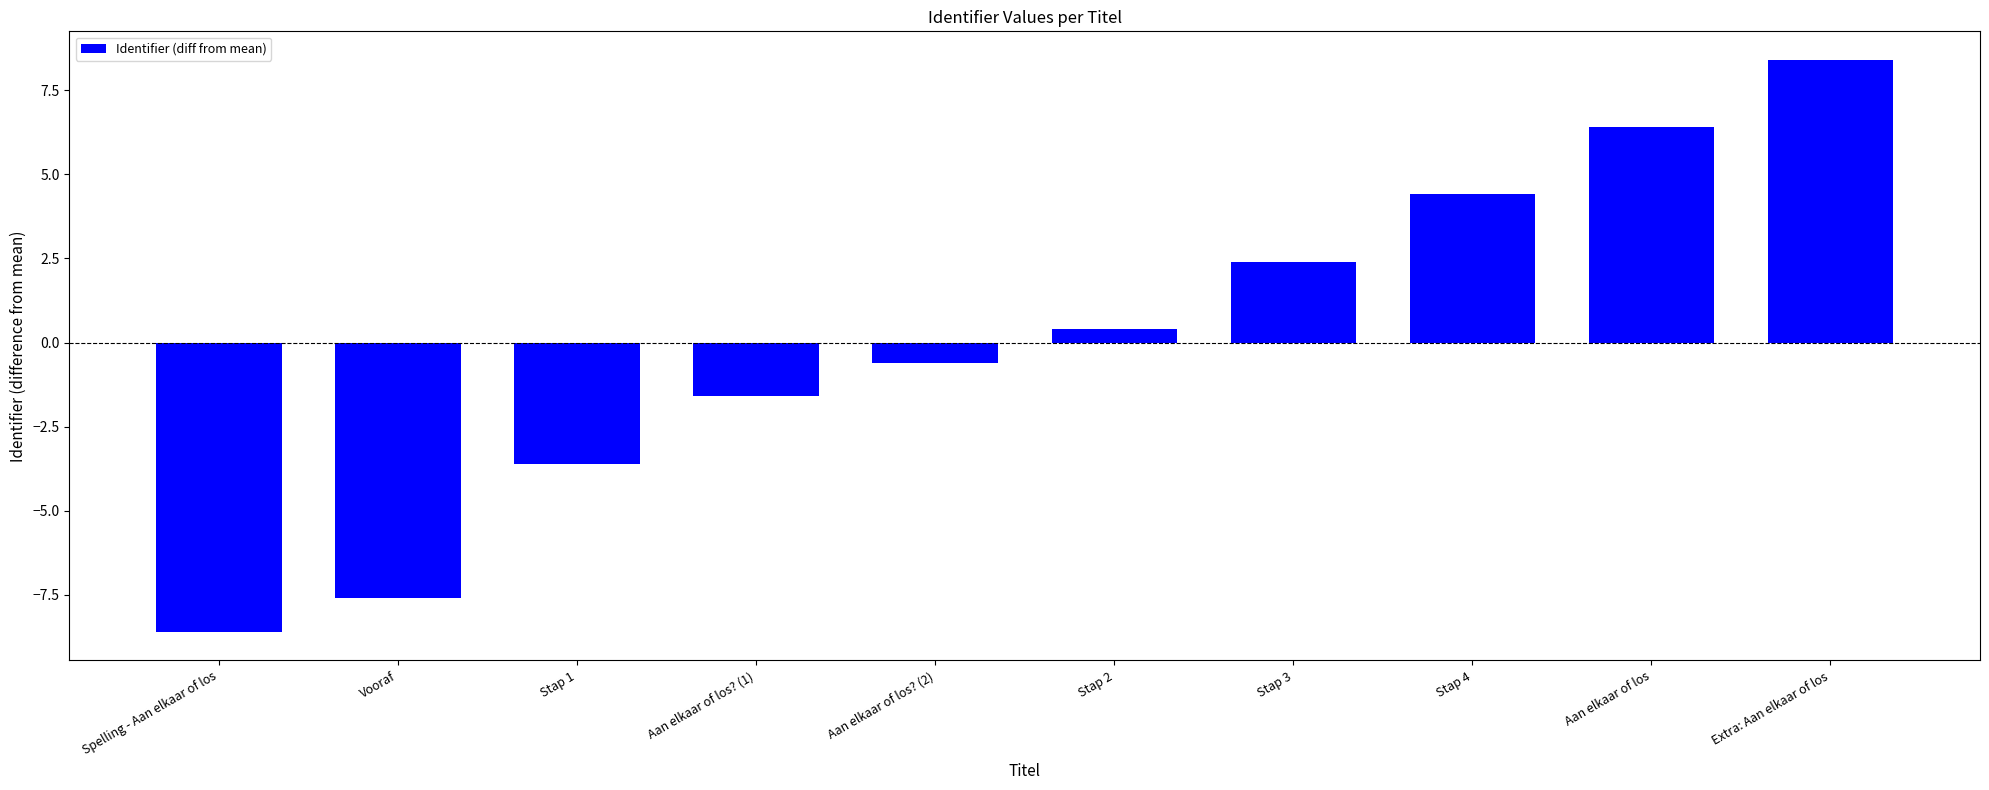

Which category has the highest value across all series?

Extra: Aan elkaar of los